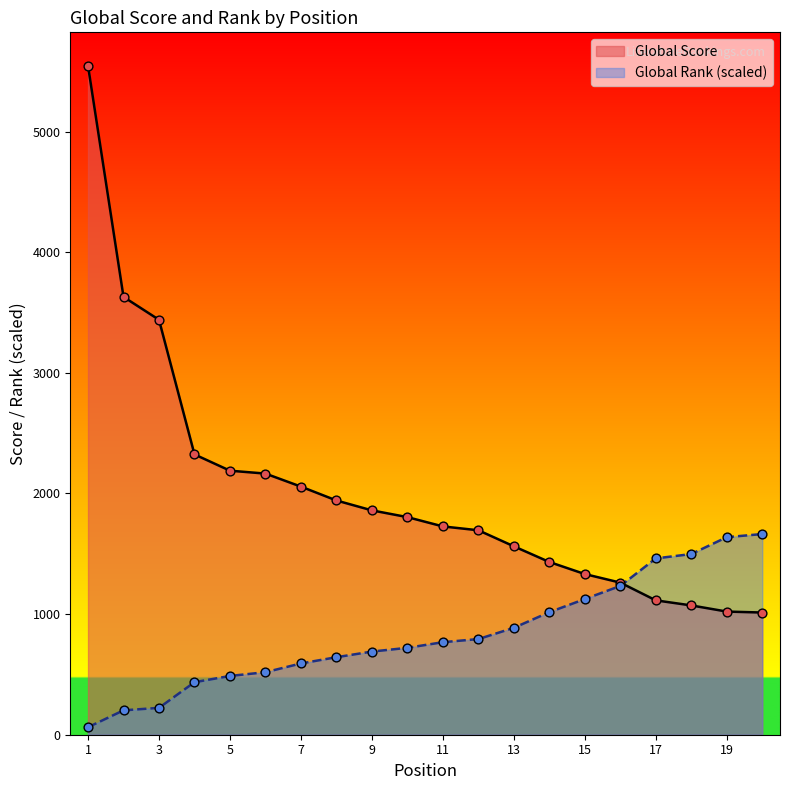

Which series has the largest total across all categories?

Global Score